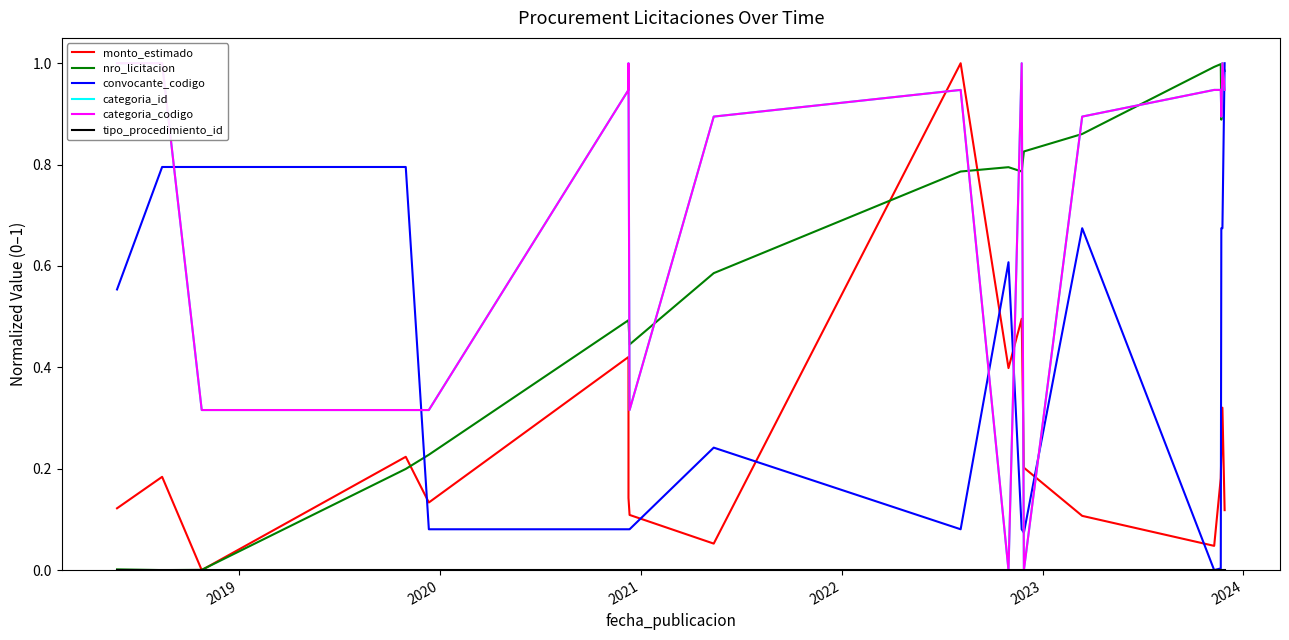

Rank the series by their maximum value, from highest to lowest.

monto_estimado, nro_licitacion, convocante_codigo, categoria_id, categoria_codigo, tipo_procedimiento_id